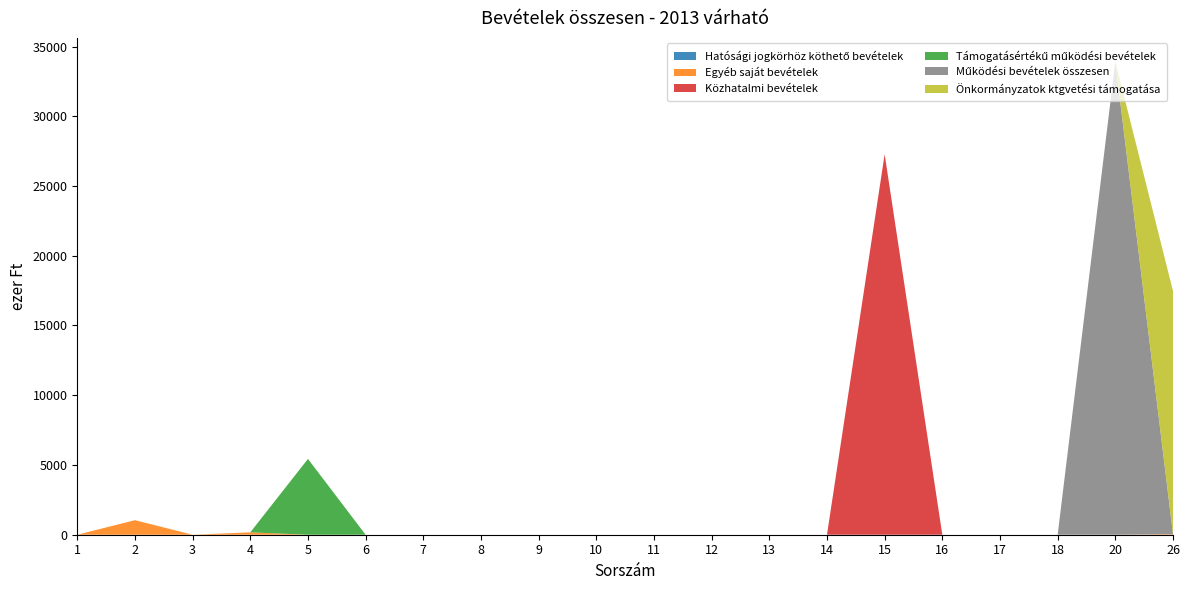

Reading right to left, extract all data points from this chart.

Hatósági jogkörhöz köthető bevételek: 26=0	20=0	18=0	17=0	16=0	15=0	14=0	13=0	12=0	11=0	10=0	9=0	8=0	7=0	6=0	5=0	4=0	3=0	2=0	1=0
Egyéb saját bevételek: 26=40	20=0	18=0	17=0	16=0	15=0	14=0	13=0	12=0	11=0	10=0	9=0	8=0	7=0	6=0	5=0	4=170	3=0	2=1042	1=0
Közhatalmi bevételek: 26=0	20=0	18=0	17=0	16=0	15=27276	14=0	13=0	12=0	11=0	10=0	9=0	8=0	7=0	6=0	5=0	4=0	3=0	2=0	1=0
Támogatásértékű működési bevételek: 26=0	20=0	18=0	17=0	16=0	15=0	14=0	13=0	12=0	11=0	10=0	9=0	8=0	7=0	6=0	5=5434	4=0	3=0	2=0	1=0
Működési bevételek összesen: 26=0	20=33922	18=0	17=0	16=0	15=0	14=0	13=0	12=0	11=0	10=0	9=0	8=0	7=0	6=0	5=0	4=0	3=0	2=0	1=0
Önkormányzatok ktgvetési támogatása: 26=17424	20=0	18=0	17=0	16=0	15=0	14=0	13=0	12=0	11=0	10=0	9=0	8=0	7=0	6=0	5=0	4=0	3=0	2=0	1=0